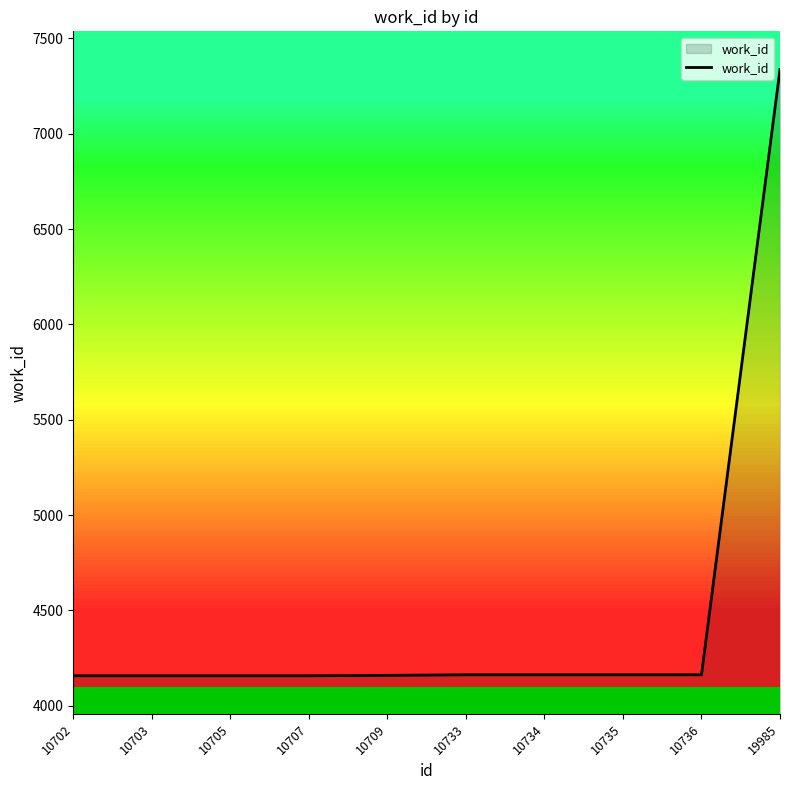

Approximately how many times larger is the value at 10703 compared to 10736?

1.0